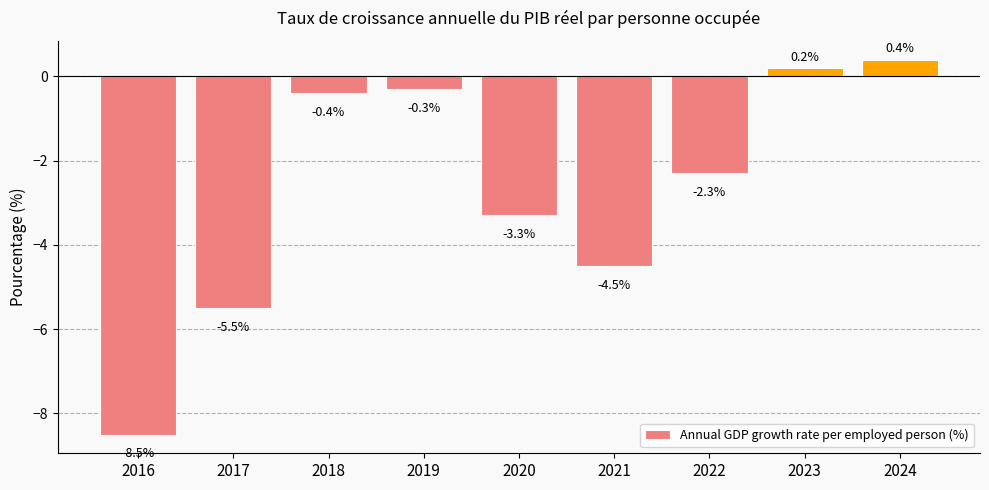

Are the bars horizontal?

No